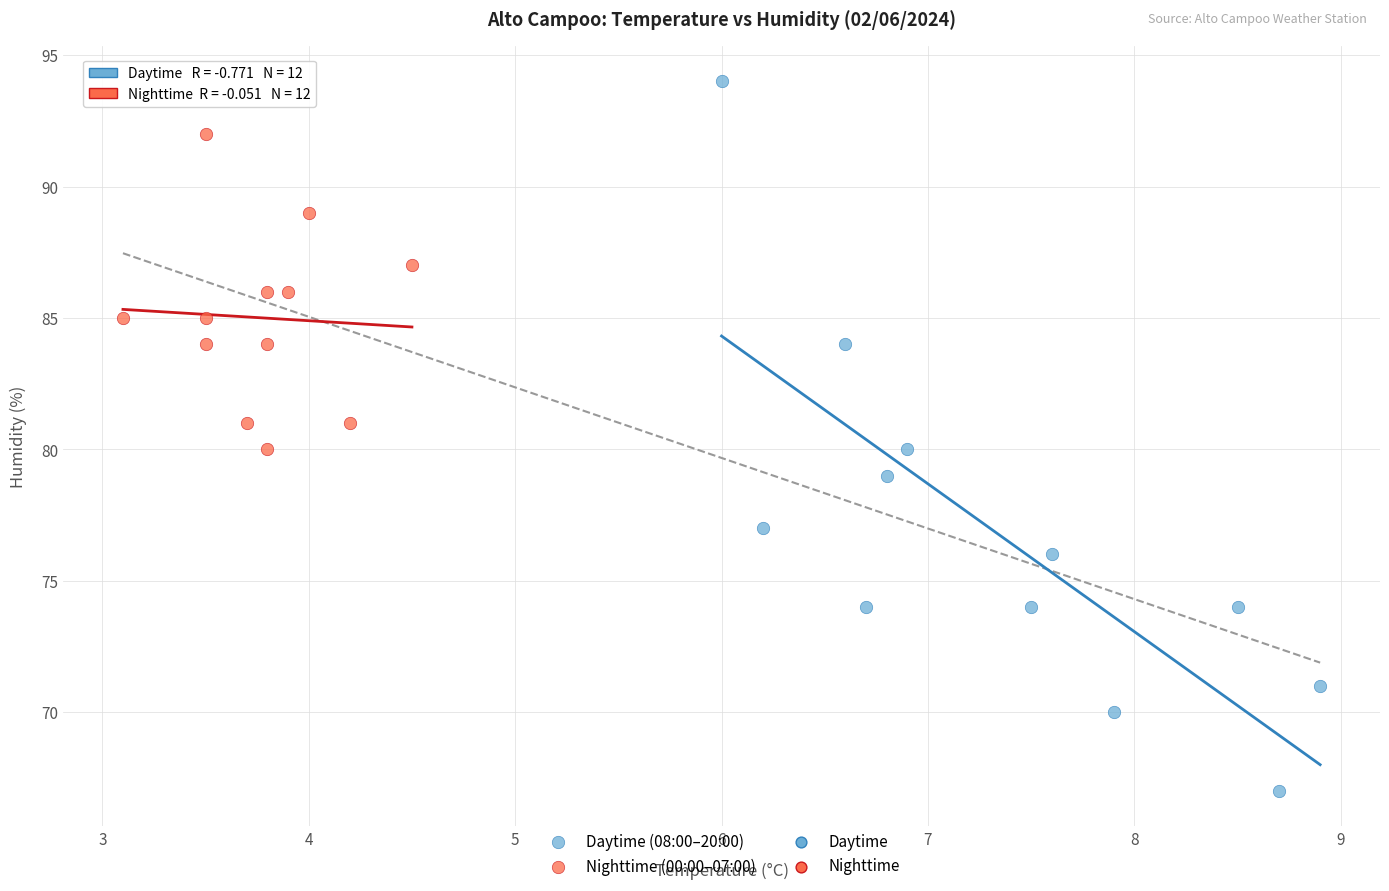

Which series reaches the maximum Y coordinate?

Daytime (08:00–20:00)